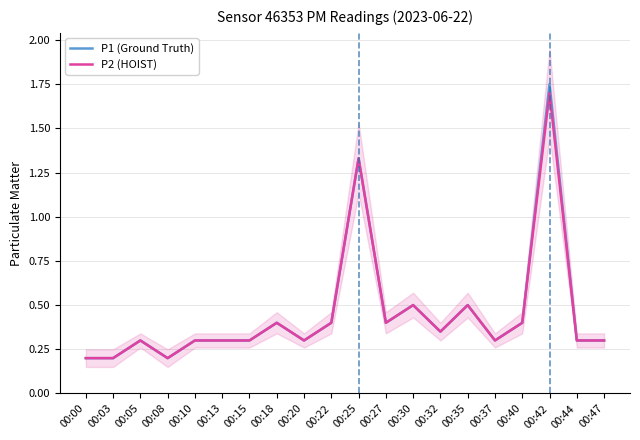

List the labels in order of P1 (Ground Truth) value, largest first.

00:42, 00:25, 00:30, 00:35, 00:18, 00:22, 00:27, 00:40, 00:32, 00:05, 00:10, 00:13, 00:15, 00:20, 00:37, 00:44, 00:47, 00:00, 00:03, 00:08